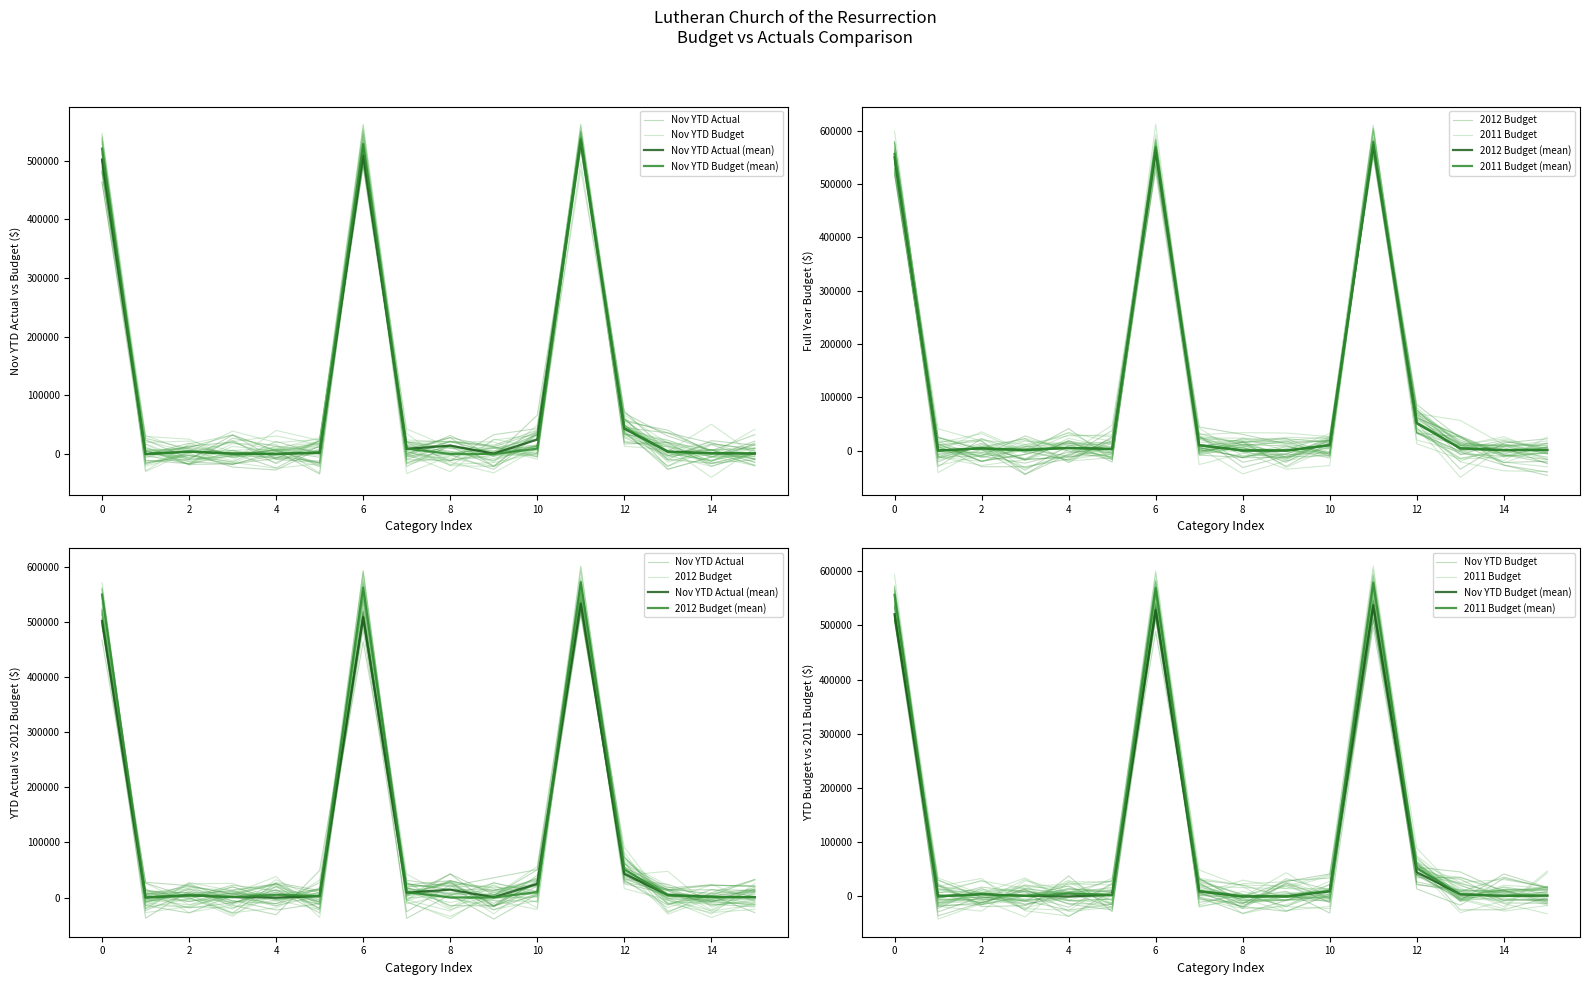

True or false: Nov YTD Budget has a value of 0.0 at Misc Income.

True